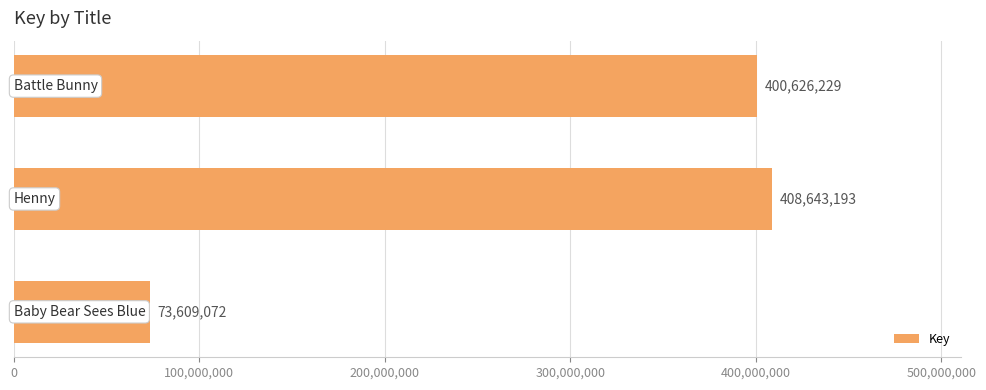

What is the maximum value shown in the chart?

408643193